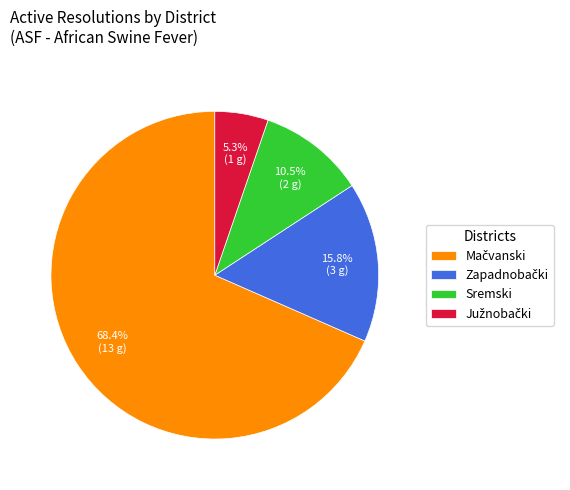

Is there a majority slice in this chart?

Yes